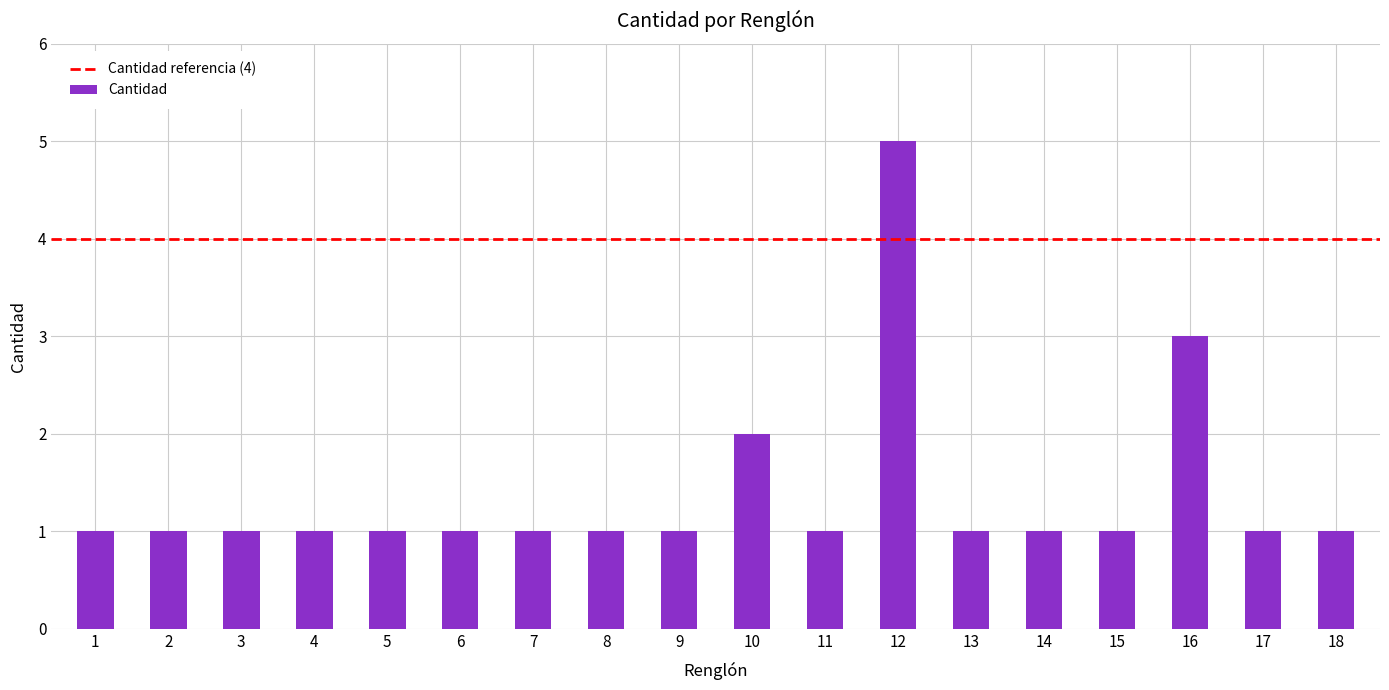

What is the greatest value displayed?

5